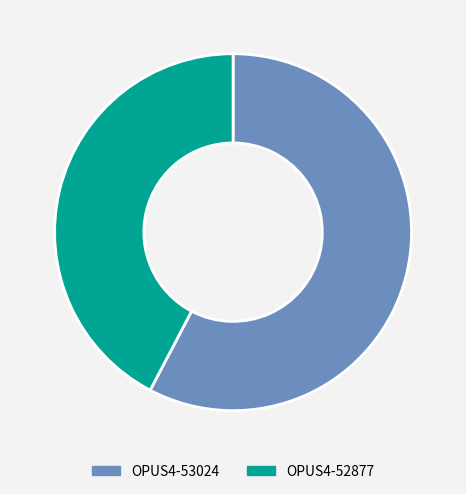

What is the majority slice?

OPUS4-53024